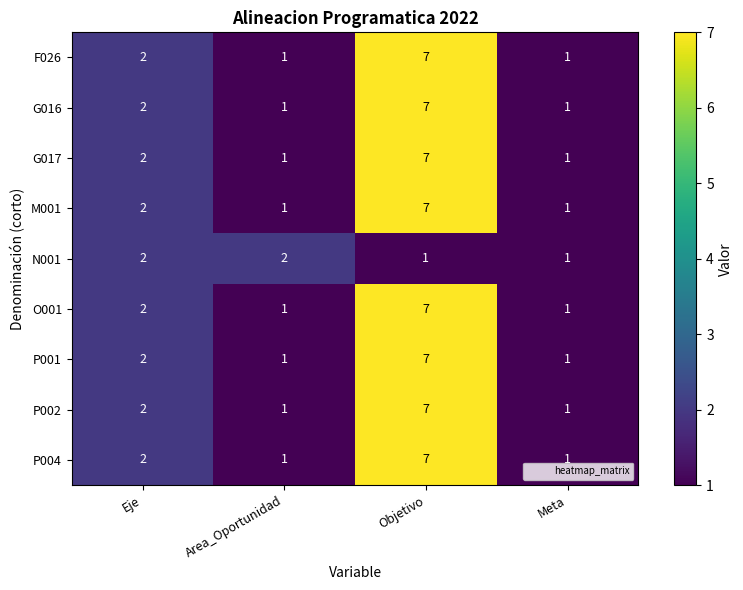

What is the total value across all series at Meta?

9